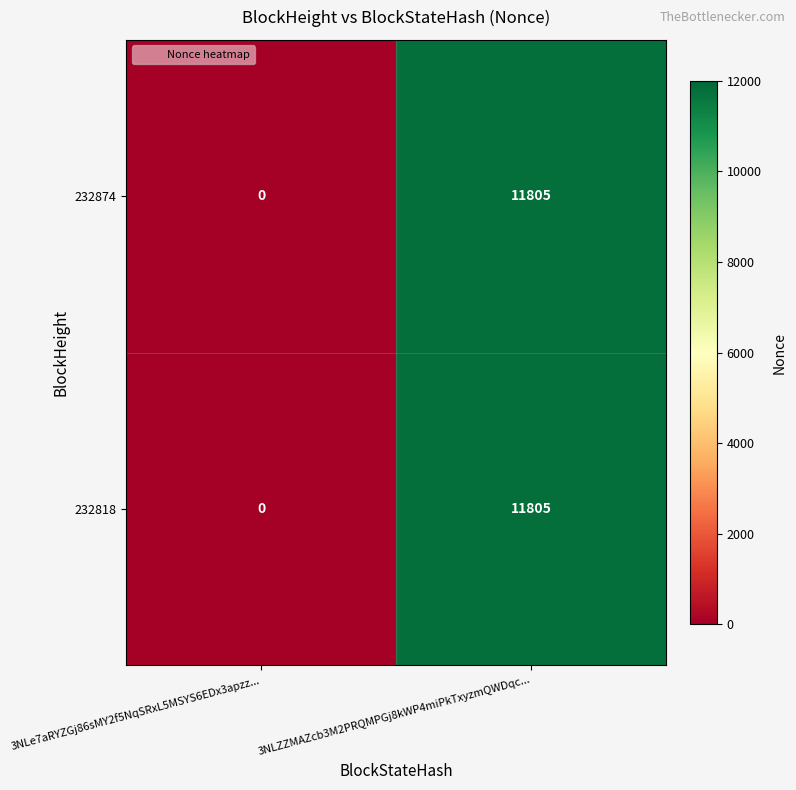

Is the value of 232874 at 3NLe7aRYZGj86sMY2f5NqSRxL5MSYS6EDx3apzz... greater than the value of 232818 at 3NLZZMAZcb3M2PRQMPGj8kWP4miPkTxyzmQWDqc...?

No